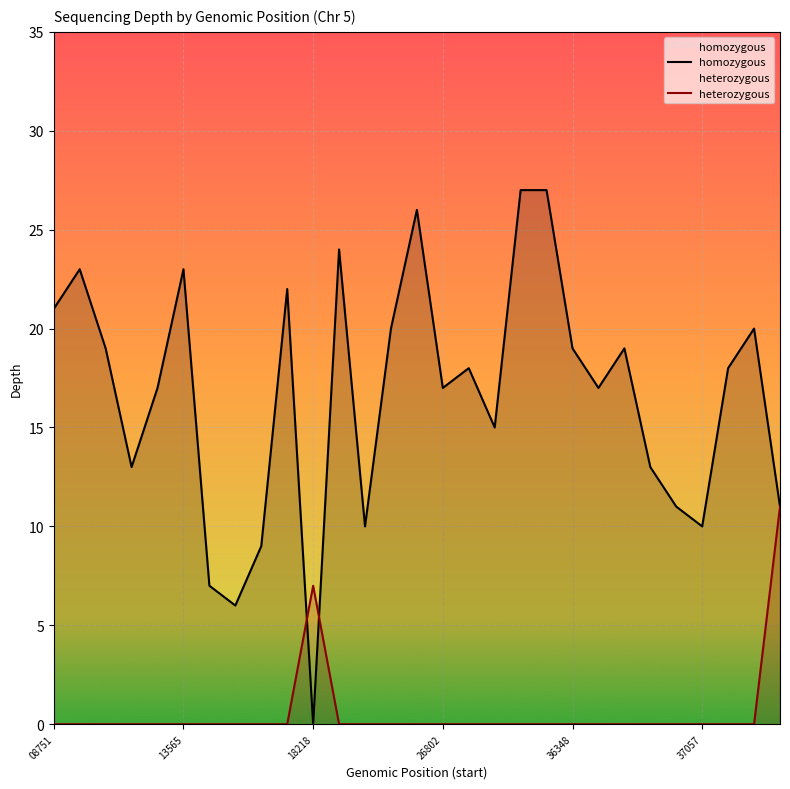

Reading left to right, what are all the values shown in this chart?

homozygous: 21	23	19	13	17	23	7	6	9	22	0	24	10	20	26	17	18	15	27	27	19	17	19	13	11	10	18	20	11
heterozygous: 0	0	0	0	0	0	0	0	0	0	7	0	0	0	0	0	0	0	0	0	0	0	0	0	0	0	0	0	11